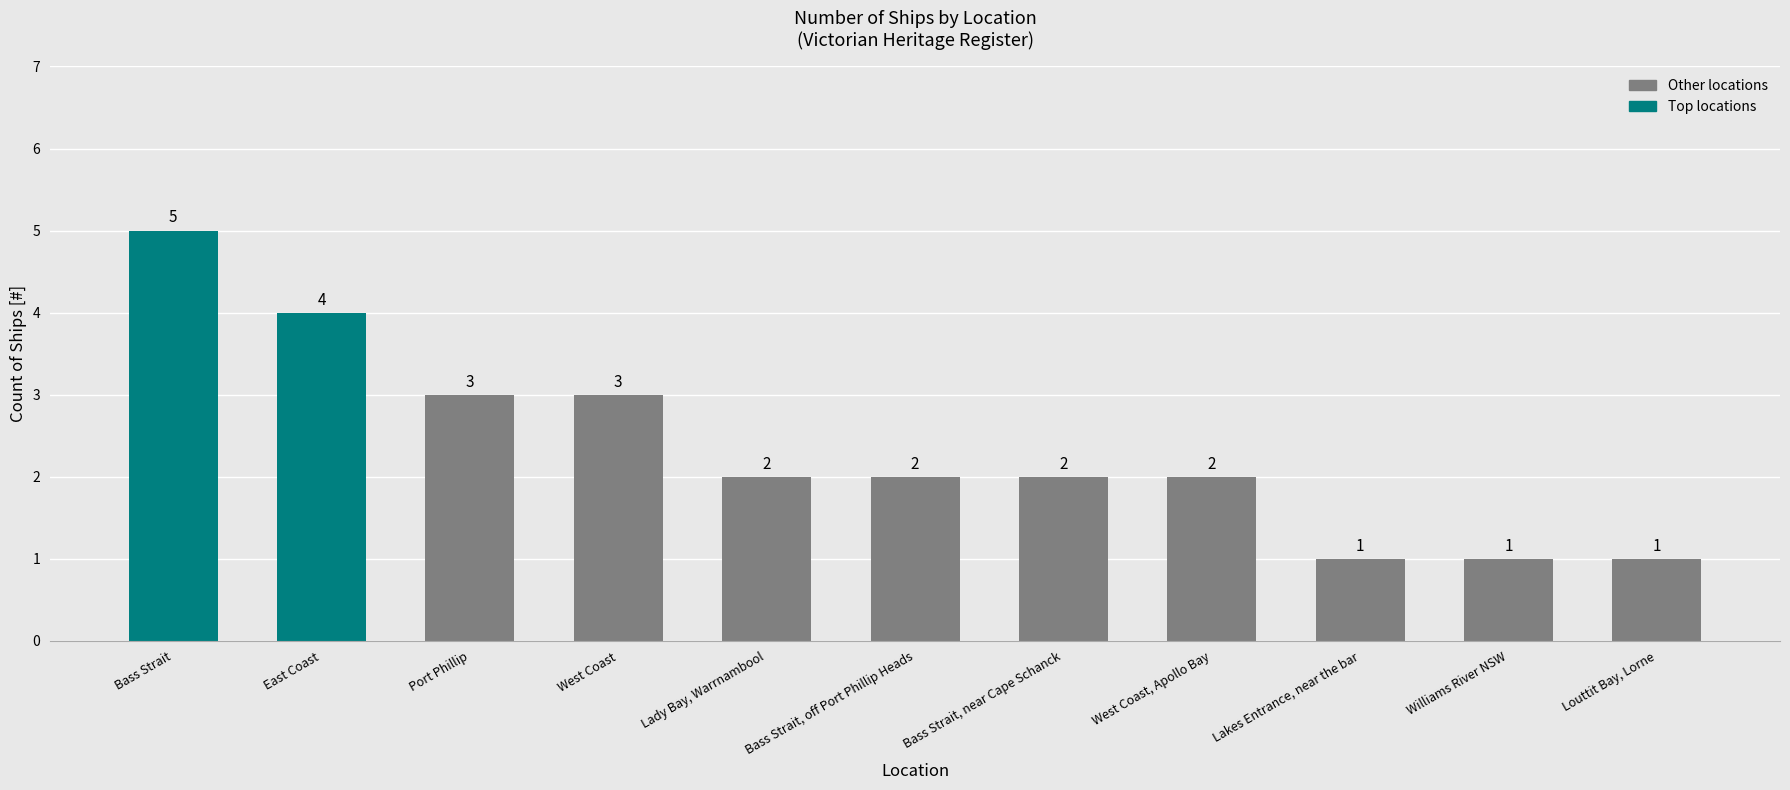

How many series are shown in this chart?

1